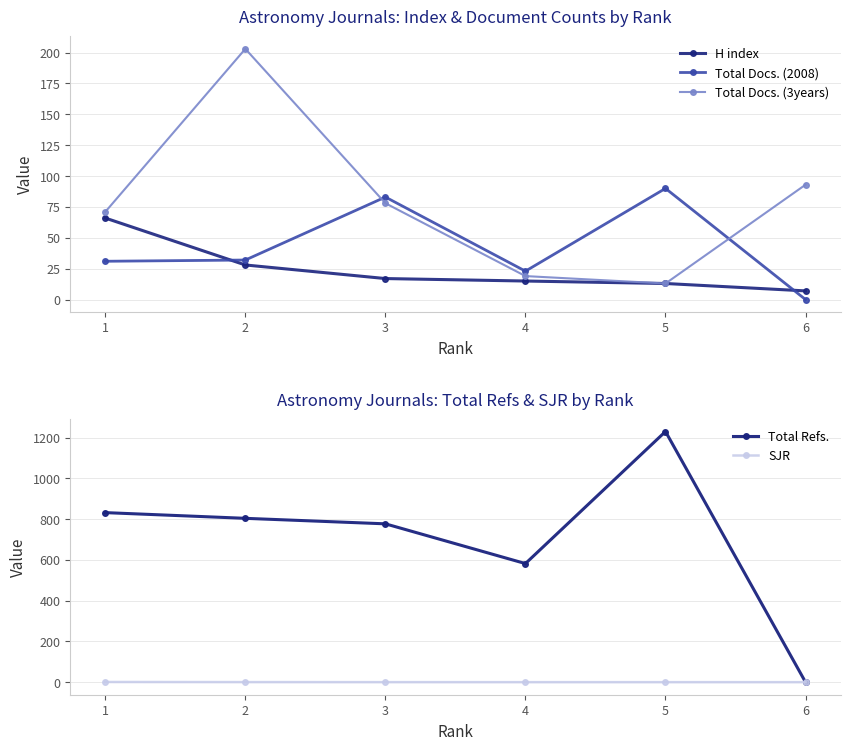

Is it true that Total Refs. equals 1230.0 at 5?

True